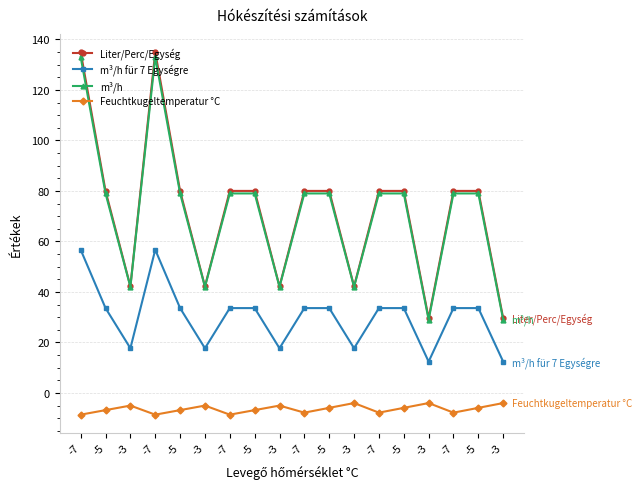

The Liter/Perc/Egység series shows 40.1 at -3. True or false?

False